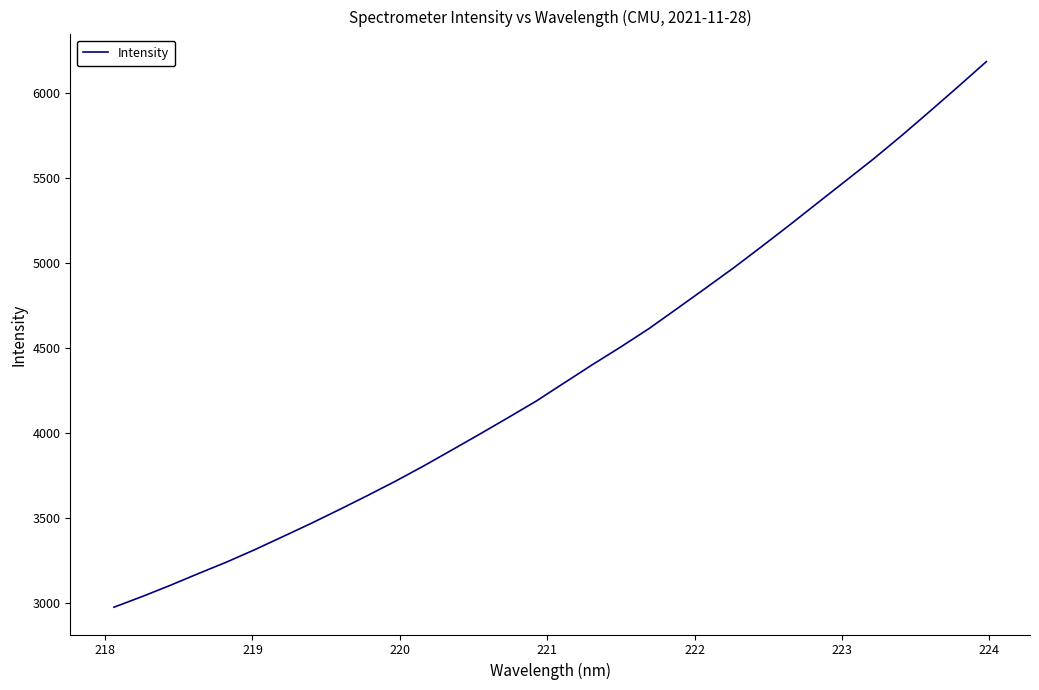

Count the number of data series in this chart.

1